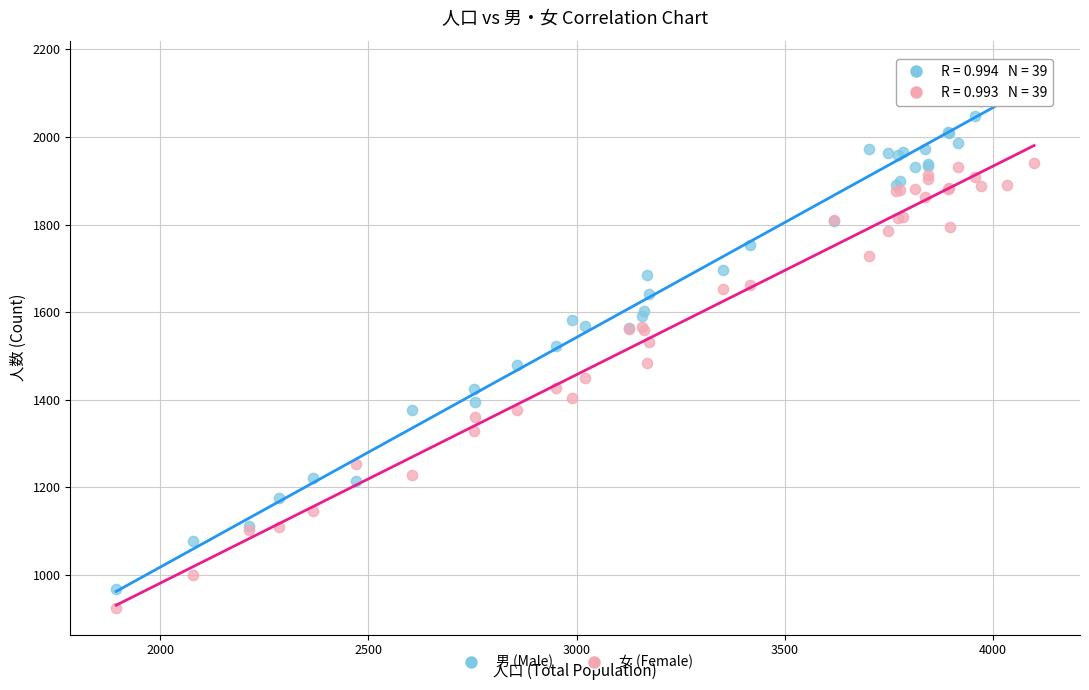

Which series has the largest Y range (max minus min)?

男 (Male)